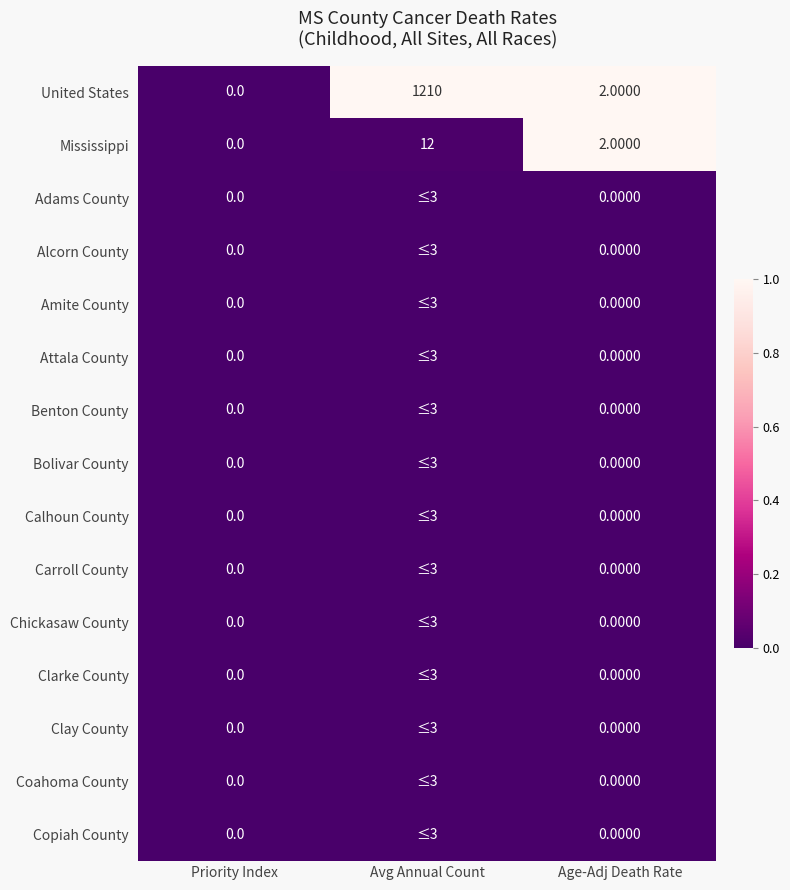

What is the total value across all series at Age-Adj Death Rate?

4